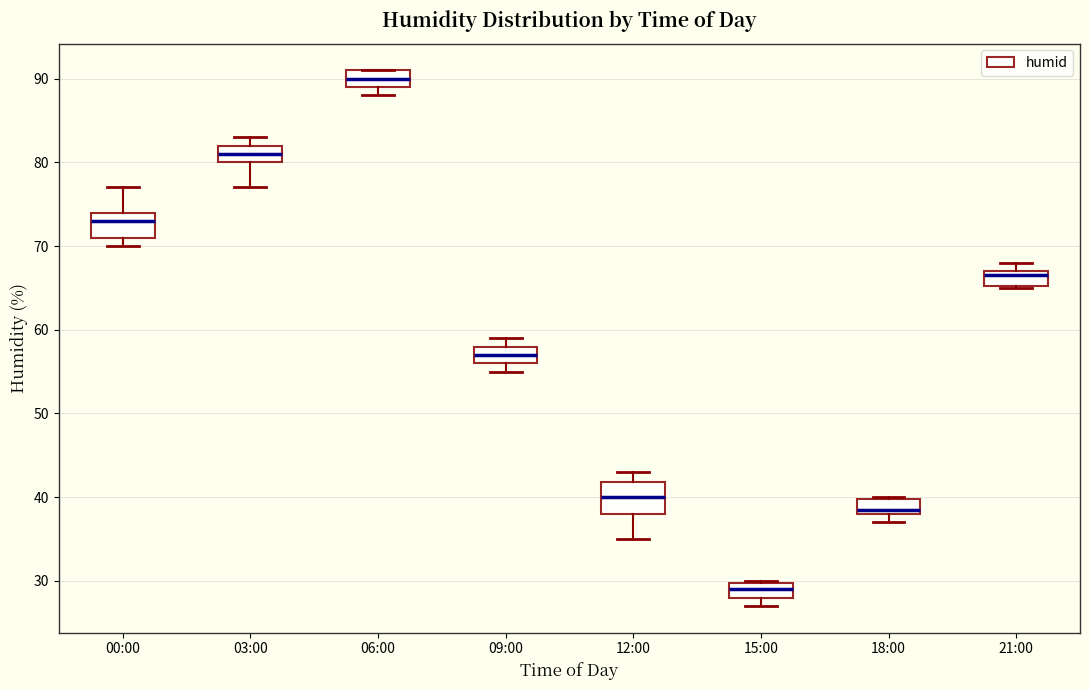

Reading left to right, transcribe this box plot: for each box, give where its median line is, the range the box spans, and where its two whiskers end, as read against the y-axis. The values are not printed on the chart, so give them approximately, as read against the axis.

00:00: median 73, box 71 to 74, whiskers 70 to 77
03:00: median 81, box 80 to 82, whiskers 77 to 83
06:00: median 90, box 89 to 91, whiskers 88 to 91
09:00: median 57, box 56 to 58, whiskers 55 to 59
12:00: median 40, box 38 to 42, whiskers 35 to 43
15:00: median 29, box 28 to 30, whiskers 27 to 30
18:00: median 39, box 38 to 40, whiskers 37 to 40
21:00: median 67 (just below the box's upper edge), box 65 to 67, whiskers 65 to 68